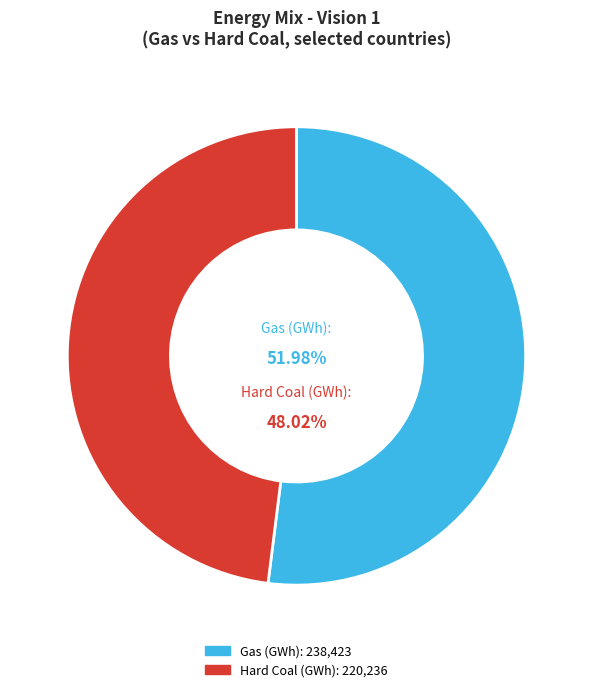

Which series has the largest range (max minus min)?

Hard Coal (GWh)